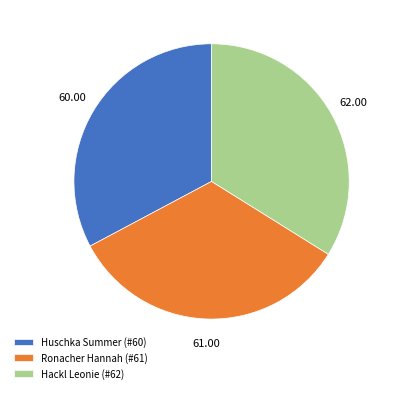

Rank the categories by value from lowest to highest.

Huschka Summer, Ronacher Hannah, Hackl Leonie